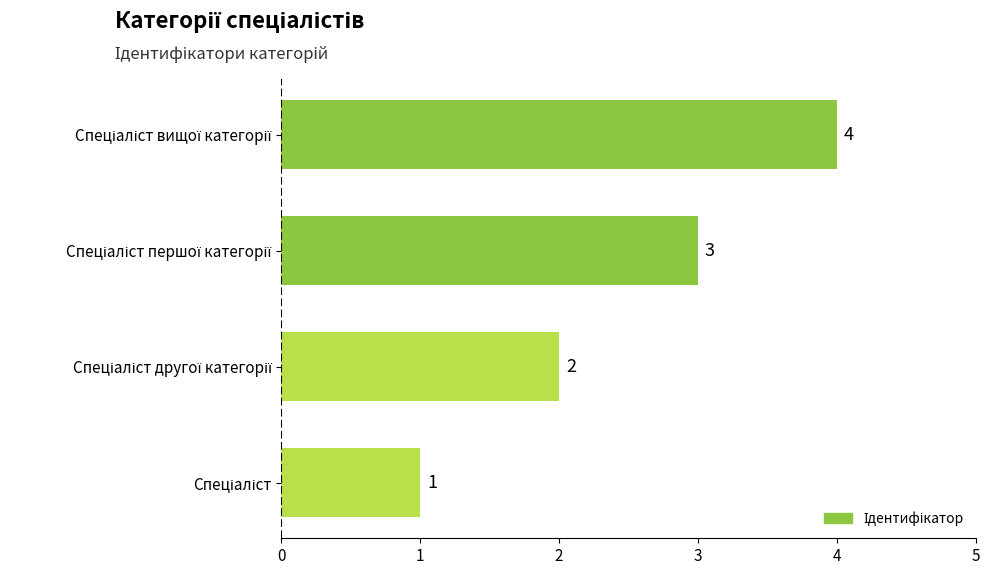

What is the sum of all values?

10